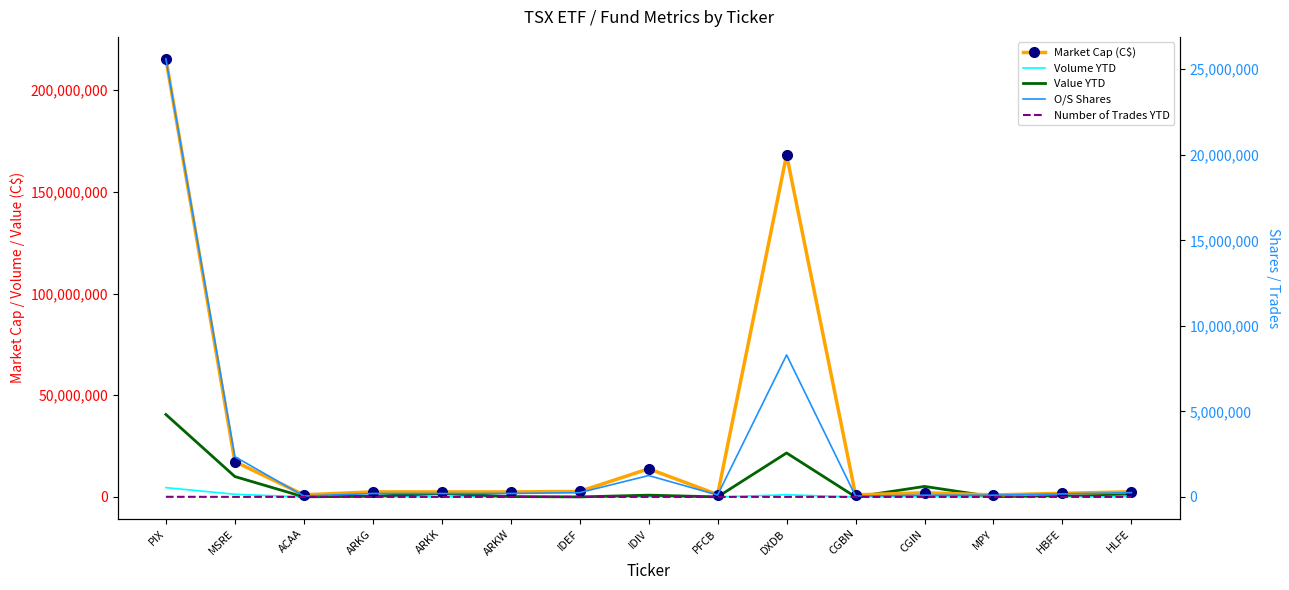

At which label is Market Cap (C$) closest to 108191754?

DXDB